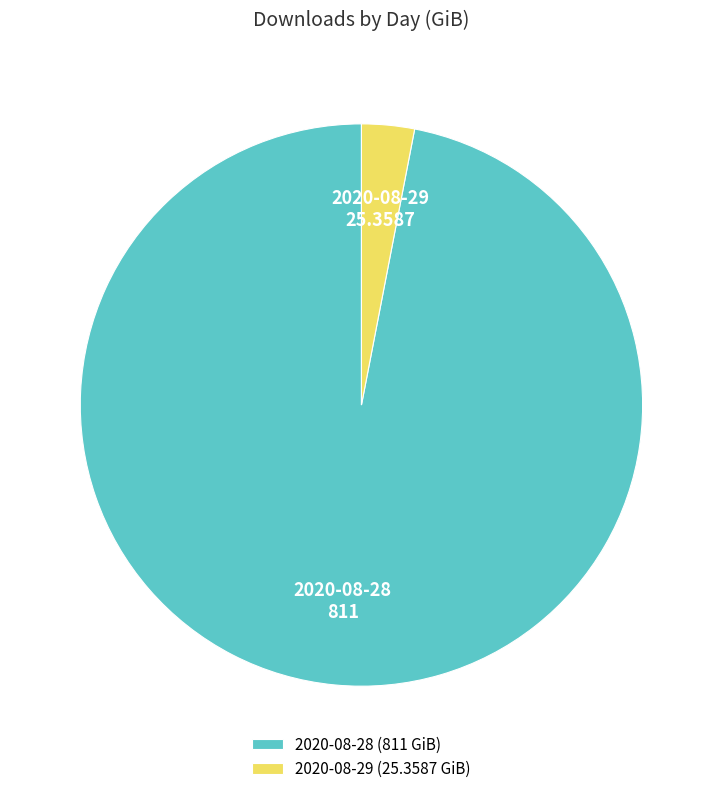

Does 2020-08-29 (25.3587 GiB) represent more than half of the total?

No